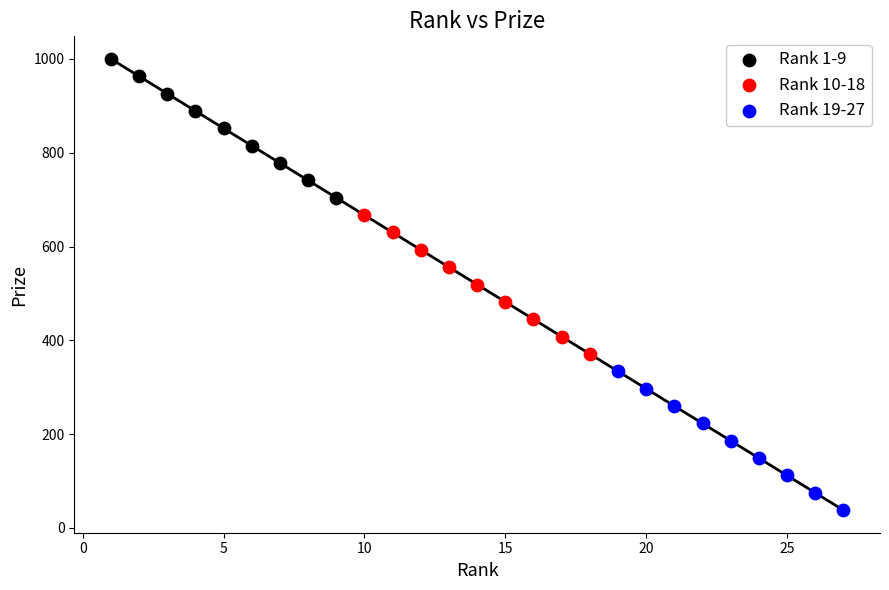

Which series contains the highest Y value?

Rank 1-9